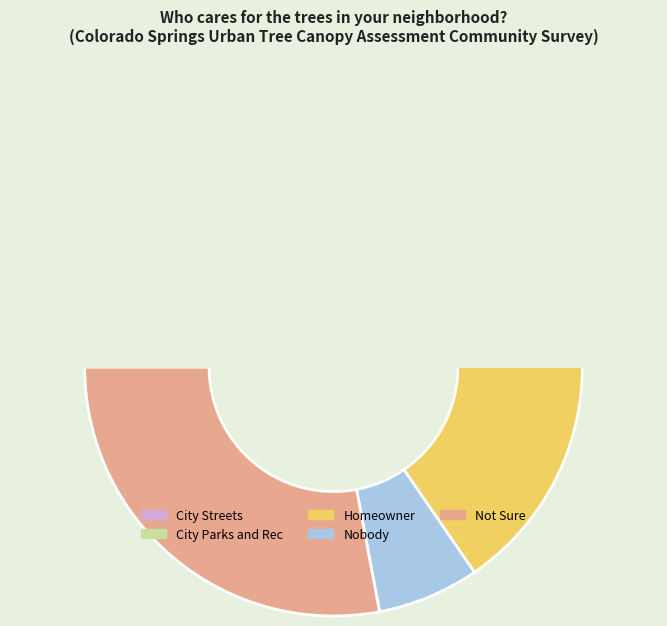

Does Nobody account for over 50% of the chart?

No